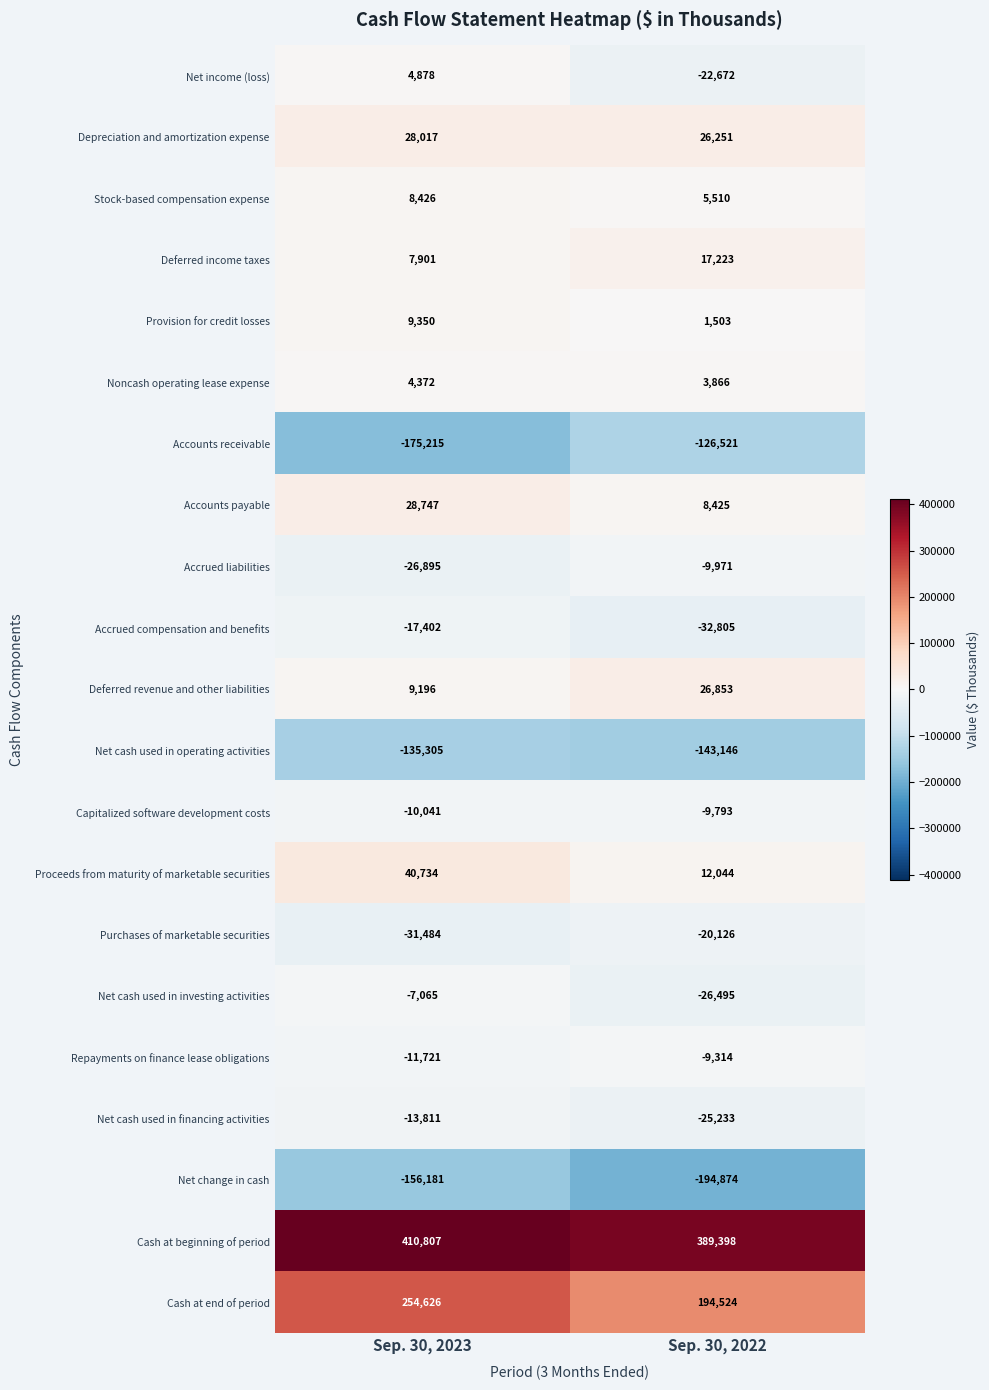

What is the sum of the Cash at end of period values at Sep. 30, 2022 and Sep. 30, 2023?

449150